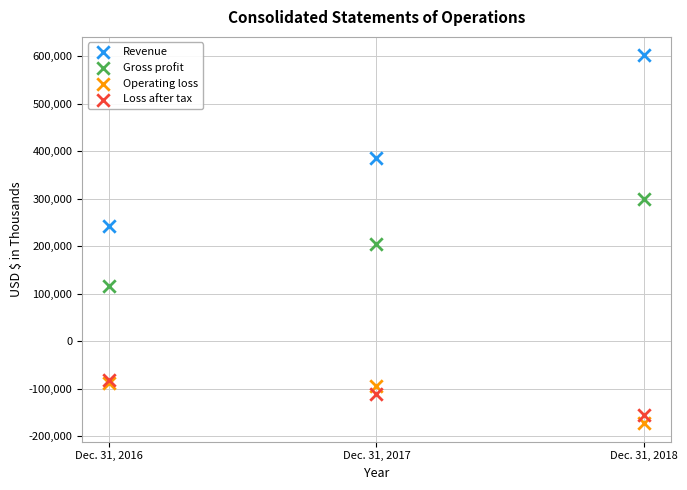

Across all series, what Y value is closest to 214550?

204766